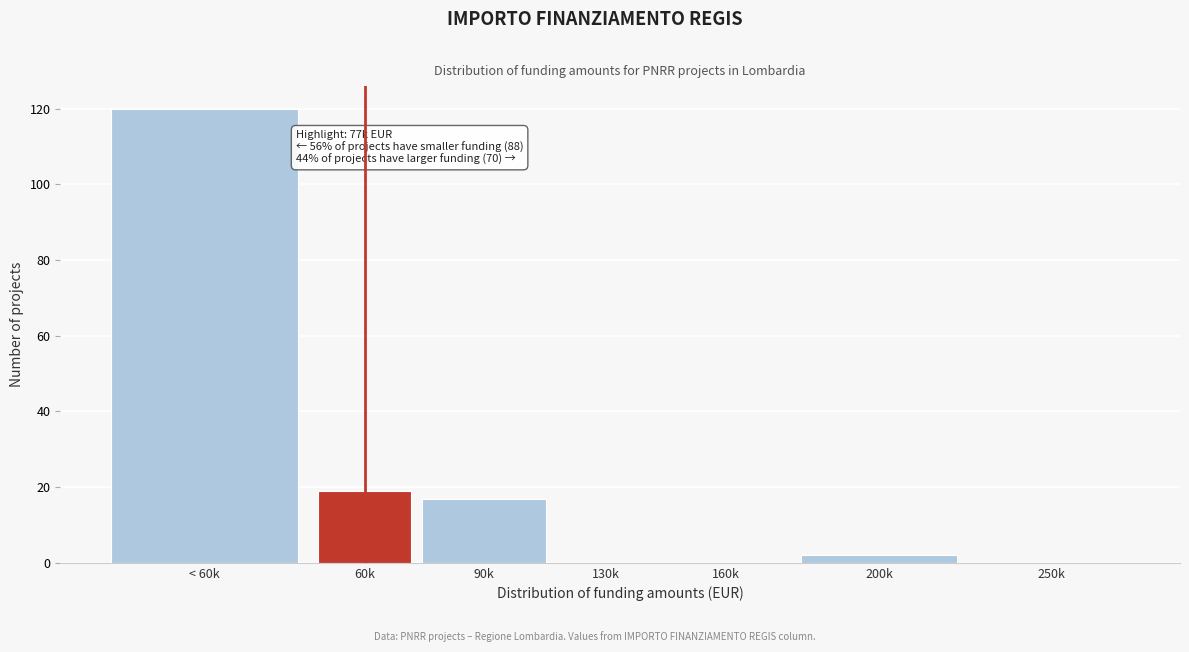

Reading left to right, what are all the values shown in this chart?

< 60k=120	60k=19	90k=17	130k=0	160k=0	200k=2	250k=0